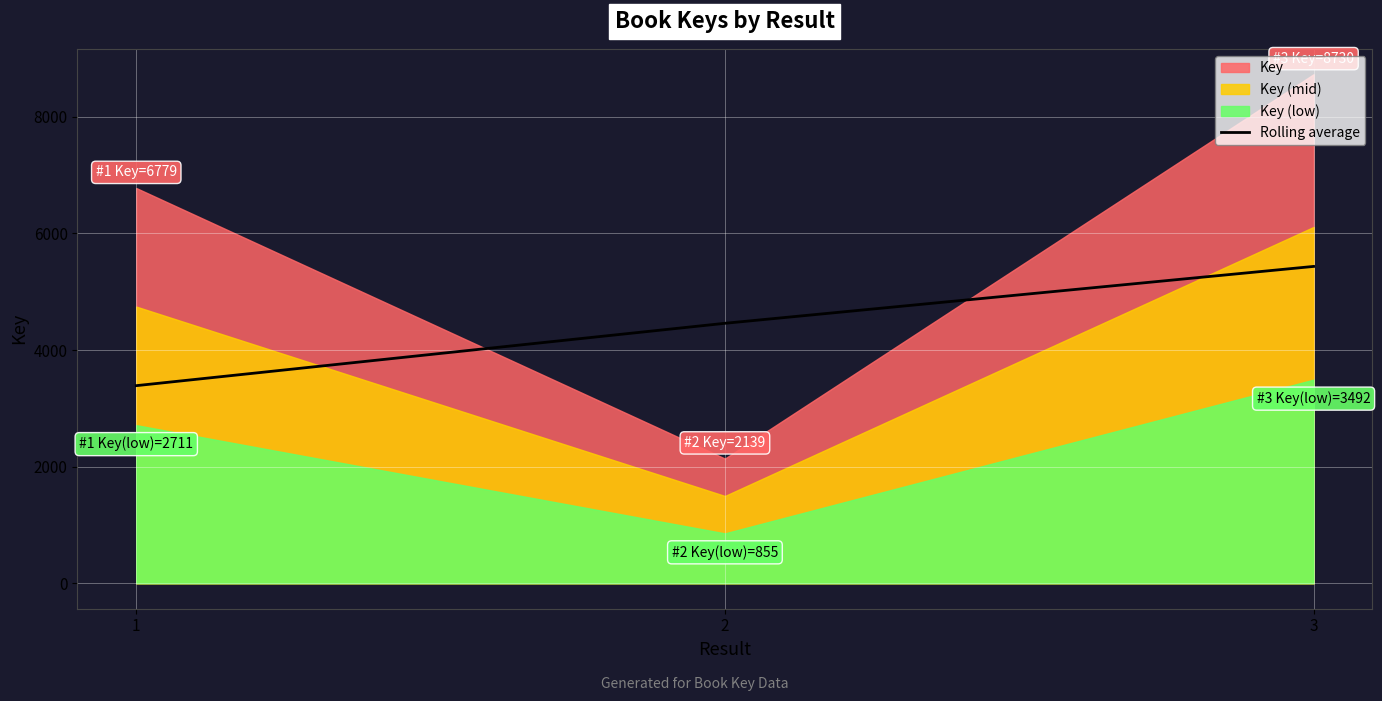

What is the value of the 1st point from the left?

3389.5